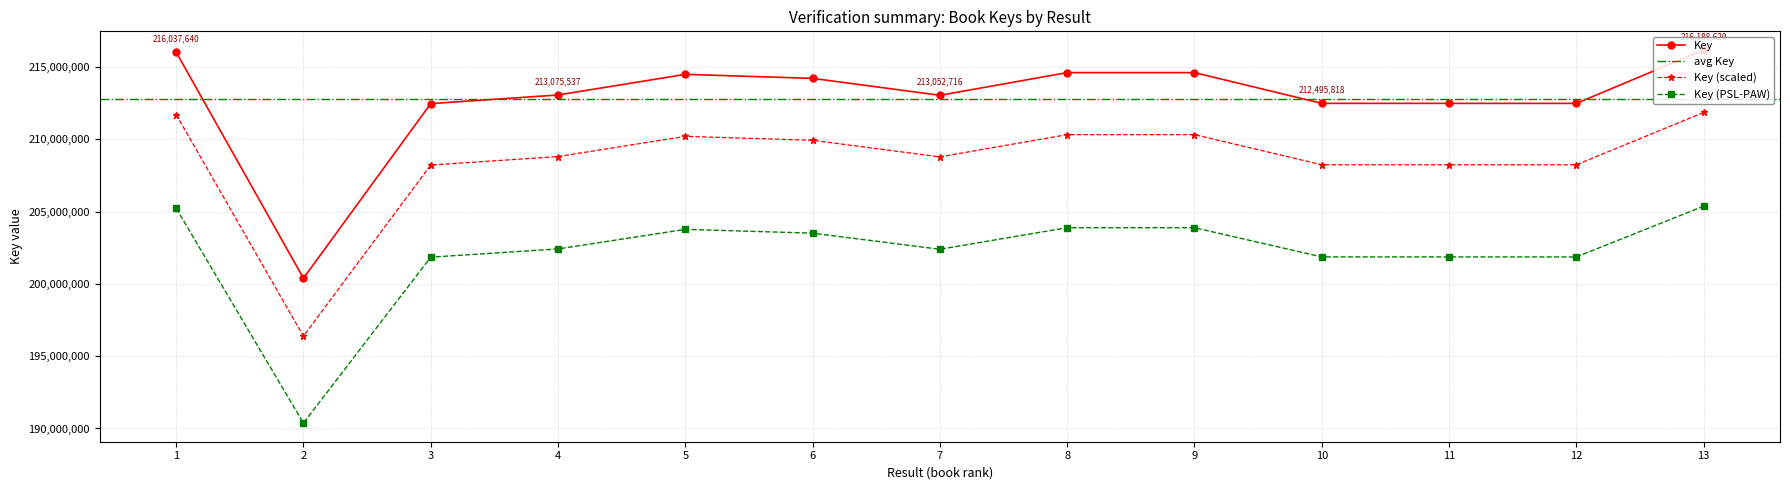

List the labels in order of value, largest first.

13, 1, 8, 9, 5, 6, 4, 7, 10, 11, 12, 3, 2